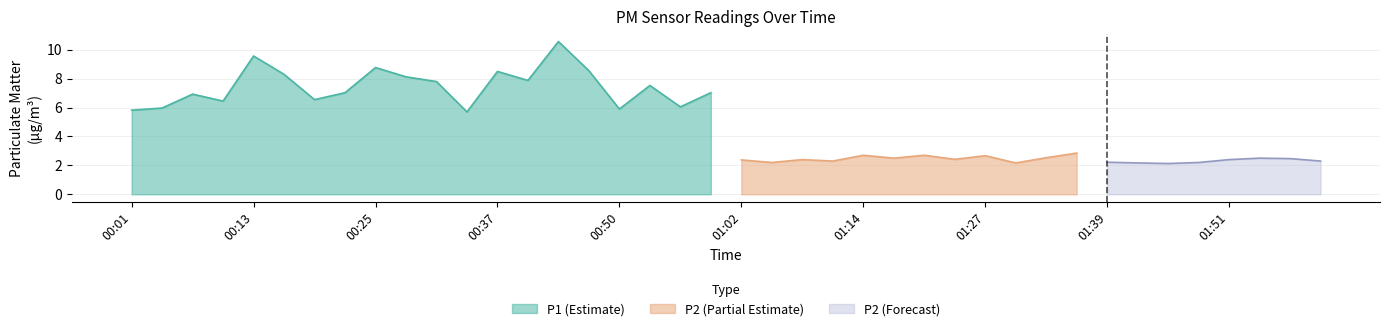

Is the value of P2 at 00:04 greater than the value of P1 at 00:10?

No